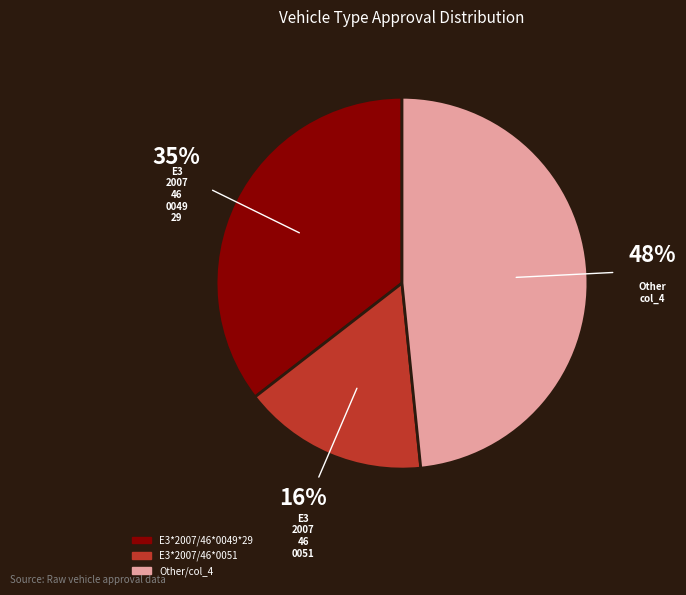

To the nearest percent, what is the difference between the largest and smallest slice percentages?

32%